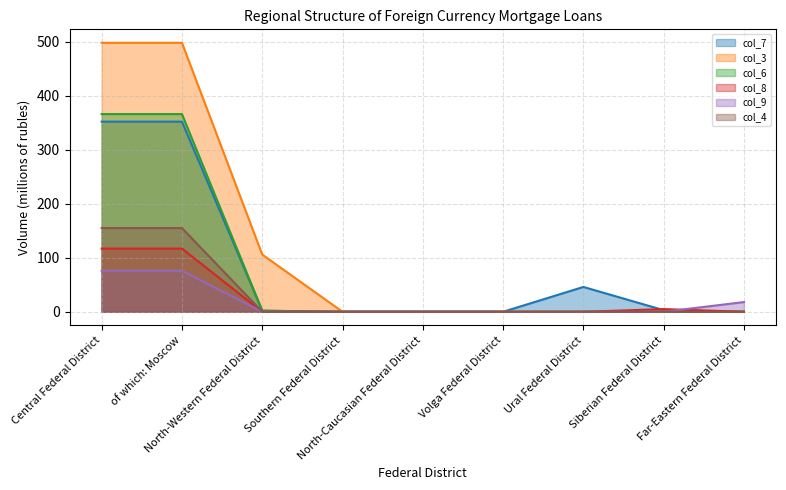

Reading right to left, transcribe all the data shown in this chart.

col_7: Far-Eastern Federal District=0	Siberian Federal District=3	Ural Federal District=46	Volga Federal District=0	North-Caucasian Federal District=0	Southern Federal District=0	North-Western Federal District=2	of which: Moscow=352	Central Federal District=352
col_3: Far-Eastern Federal District=0	Siberian Federal District=0	Ural Federal District=0	Volga Federal District=0	North-Caucasian Federal District=0	Southern Federal District=0	North-Western Federal District=106	of which: Moscow=498	Central Federal District=498
col_6: Far-Eastern Federal District=0	Siberian Federal District=0	Ural Federal District=0	Volga Federal District=0	North-Caucasian Federal District=0	Southern Federal District=0	North-Western Federal District=2	of which: Moscow=366	Central Federal District=366
col_8: Far-Eastern Federal District=0	Siberian Federal District=5	Ural Federal District=0	Volga Federal District=0	North-Caucasian Federal District=0	Southern Federal District=0	North-Western Federal District=0	of which: Moscow=117	Central Federal District=117
col_9: Far-Eastern Federal District=18	Siberian Federal District=0	Ural Federal District=0	Volga Federal District=0	North-Caucasian Federal District=0	Southern Federal District=0	North-Western Federal District=0	of which: Moscow=76	Central Federal District=76
col_4: Far-Eastern Federal District=0	Siberian Federal District=0	Ural Federal District=0	Volga Federal District=0	North-Caucasian Federal District=0	Southern Federal District=0	North-Western Federal District=0	of which: Moscow=155	Central Federal District=155